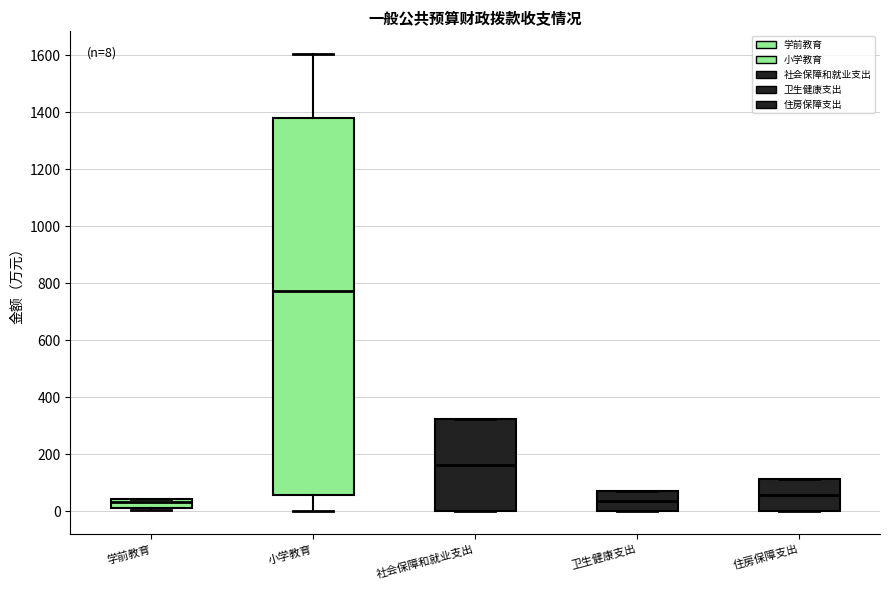

Comparing the boxes themselves (not the whiskers), which one is the tallest?

小学教育